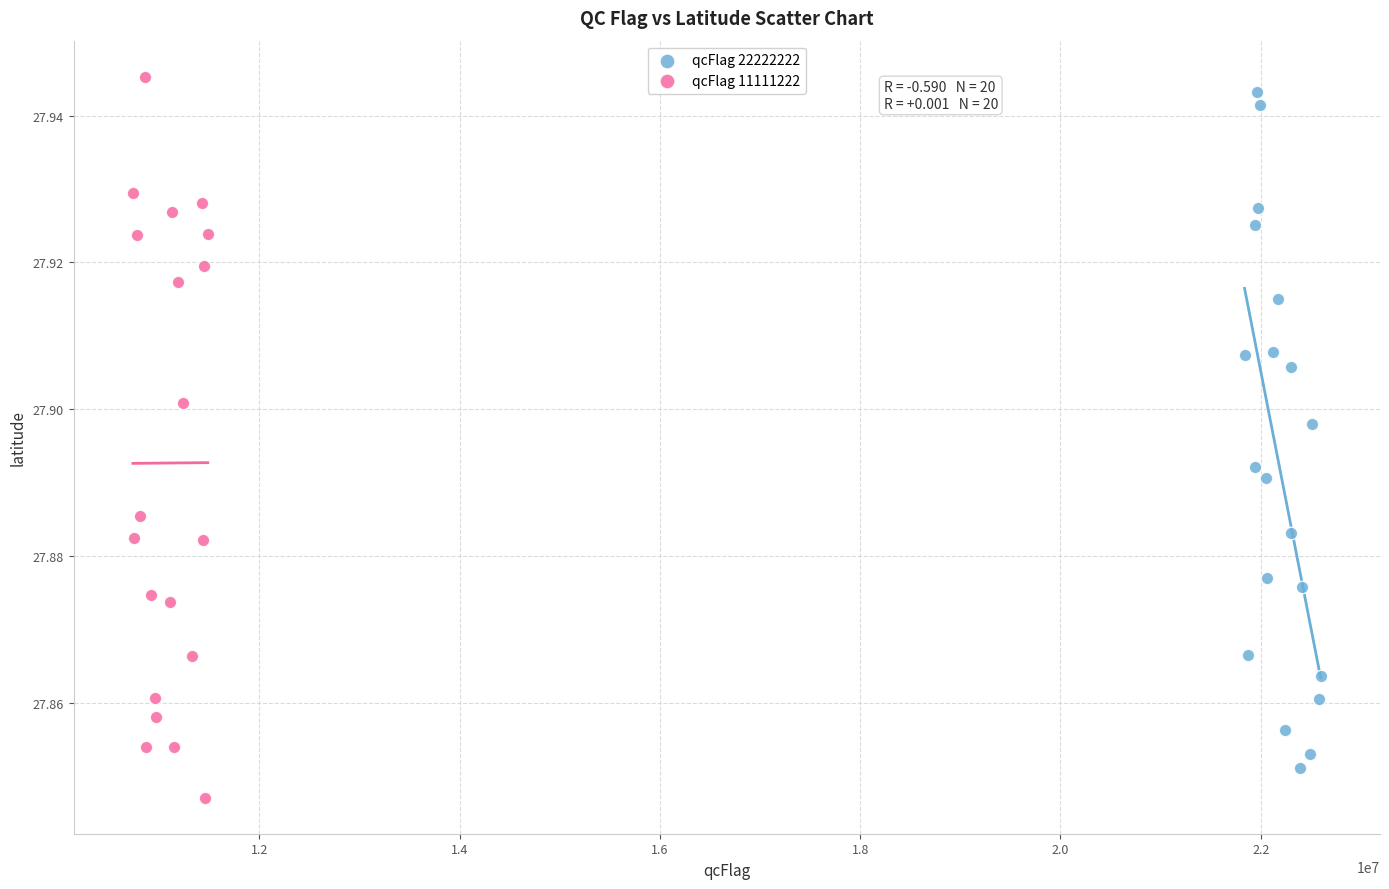

What are all the series names shown in the legend?

qcFlag 22222222, qcFlag 11111222